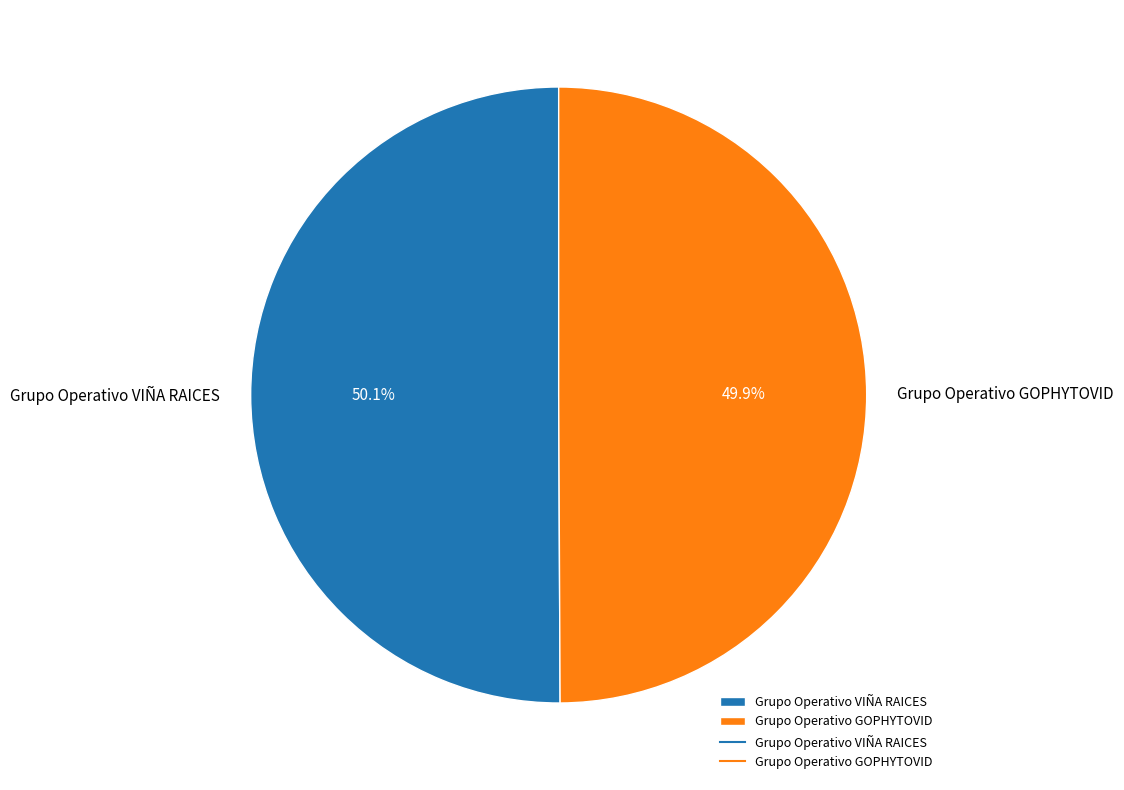

To the nearest percent, what percentage of the pie is Grupo Operativo VIÑA RAICES?

50%